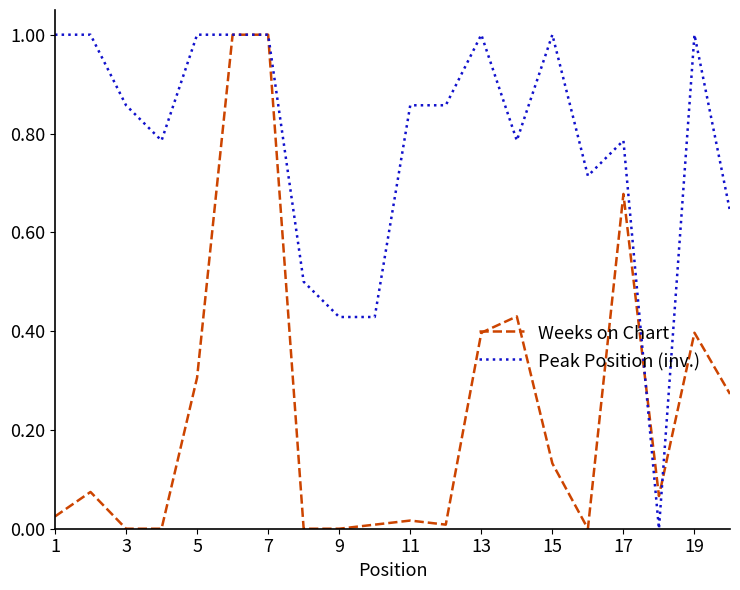

Rank the series by their average value, from lowest to highest.

Weeks on Chart, Peak Position (inv.)